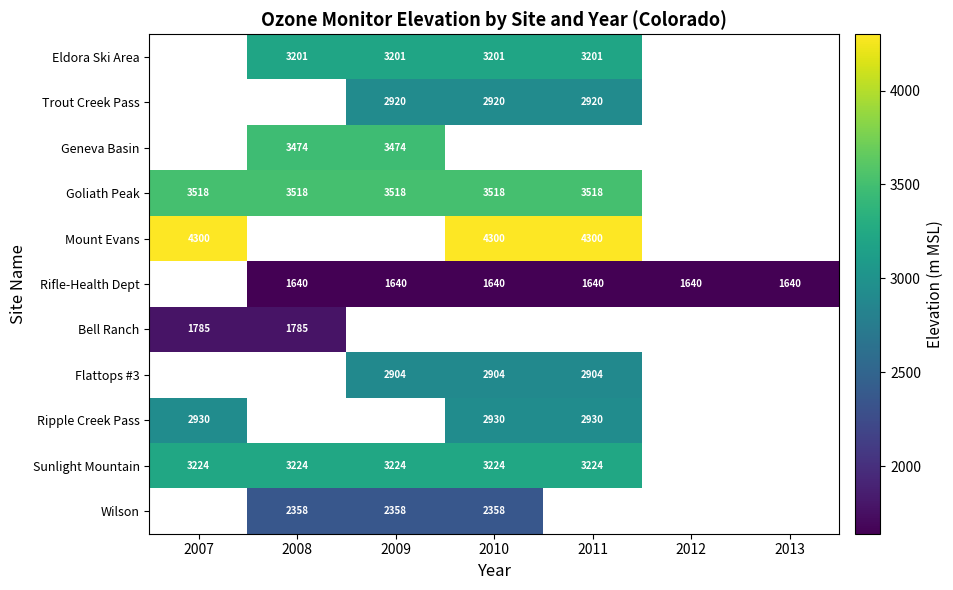

True or false: Goliath Peak has a value of 6011 at 2009.

False